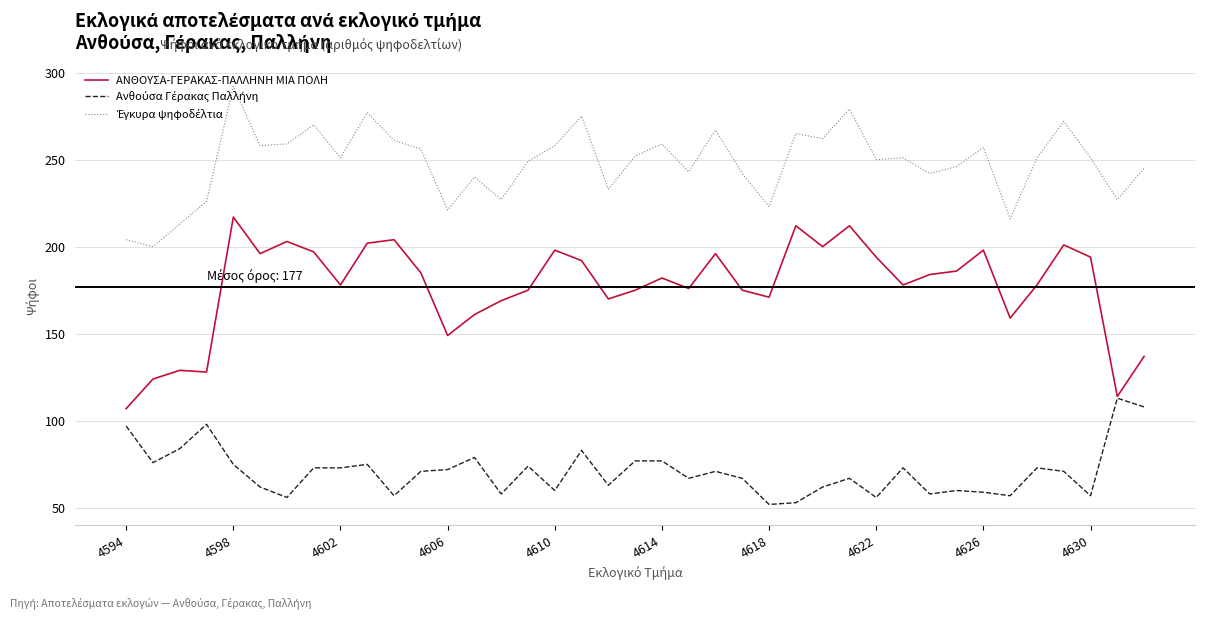

What is the minimum value shown in the chart?

52